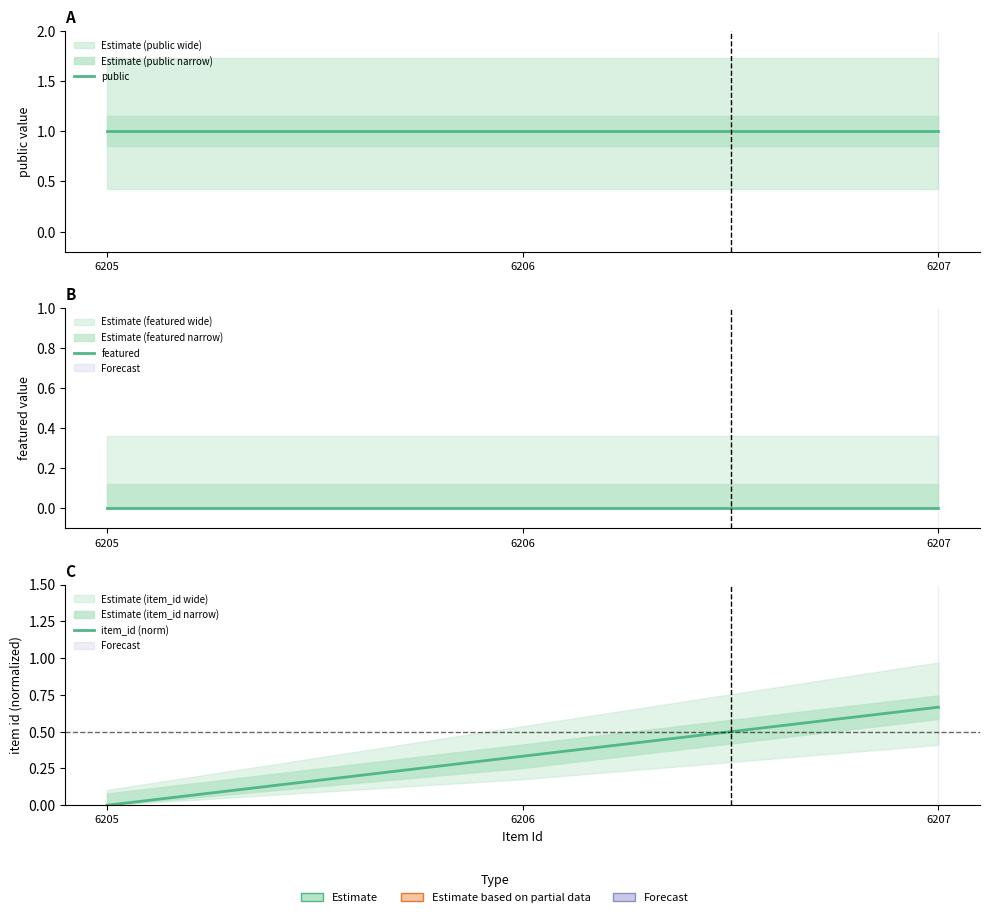

Which series changed the most between 6205 and 6206?

item_id (norm)